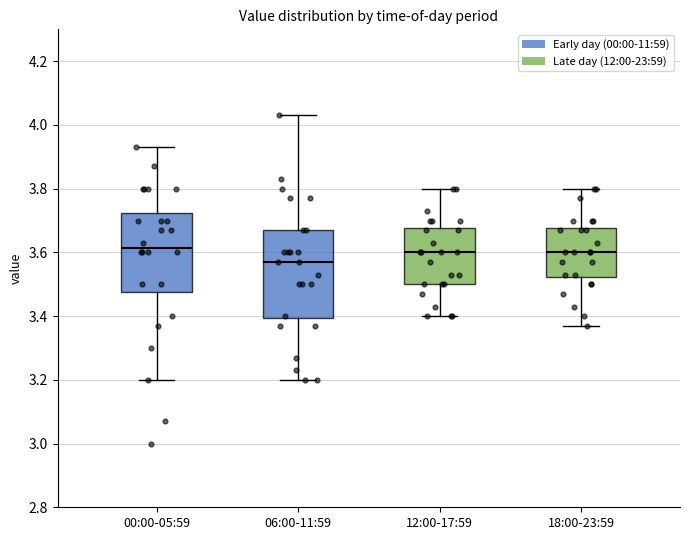

Reading left to right, read every box against the y-axis: the position of its median line, the range the box covers, and the ends of its whiskers. The values are not printed on the chart, so give them approximately, as read against the axis.

00:00-05:59: median 3.62, box 3.48 to 3.72, whiskers 3.20 to 3.94
06:00-11:59: median 3.58, box 3.40 to 3.68, whiskers 3.20 to 4.04
12:00-17:59: median 3.60, box 3.50 to 3.68, whiskers 3.40 to 3.80
18:00-23:59: median 3.60, box 3.52 to 3.68, whiskers 3.38 to 3.80